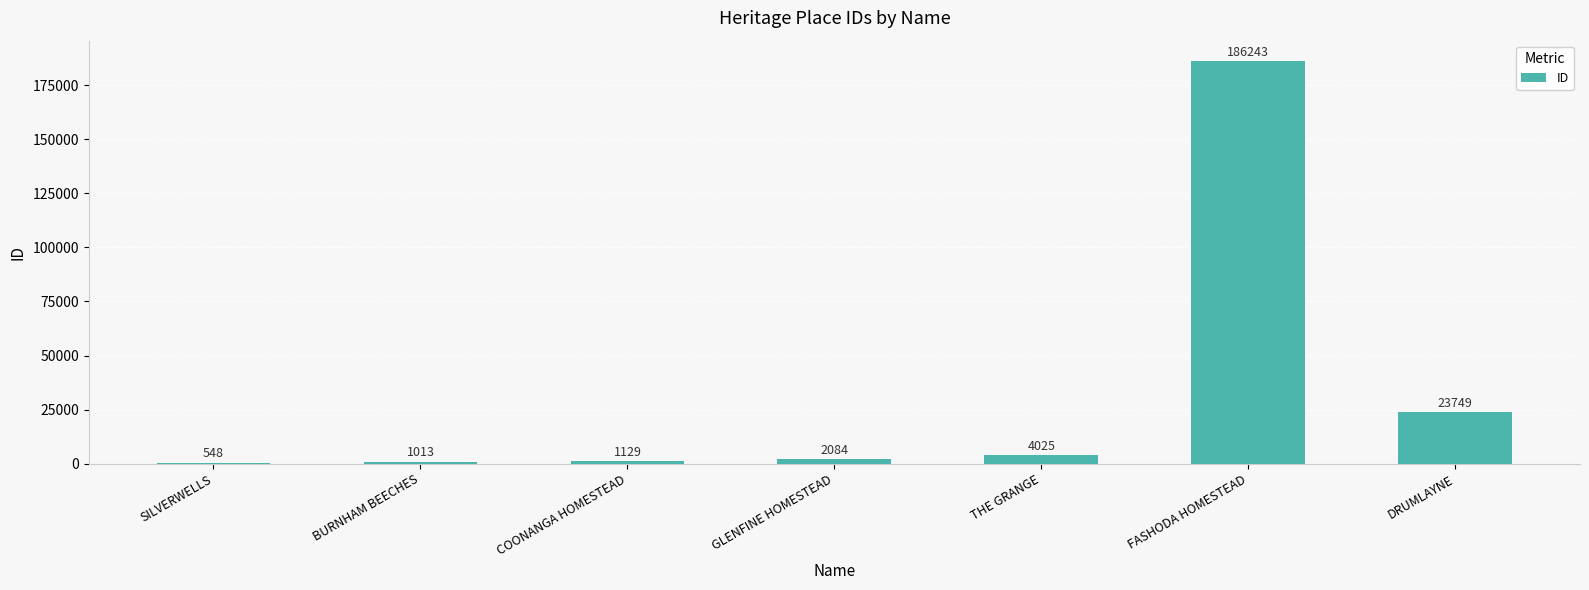

Reading right to left, what are all the values shown in this chart?

DRUMLAYNE=23749	FASHODA HOMESTEAD=186243	THE GRANGE=4025	GLENFINE HOMESTEAD=2084	COONANGA HOMESTEAD=1129	BURNHAM BEECHES=1013	SILVERWELLS=548